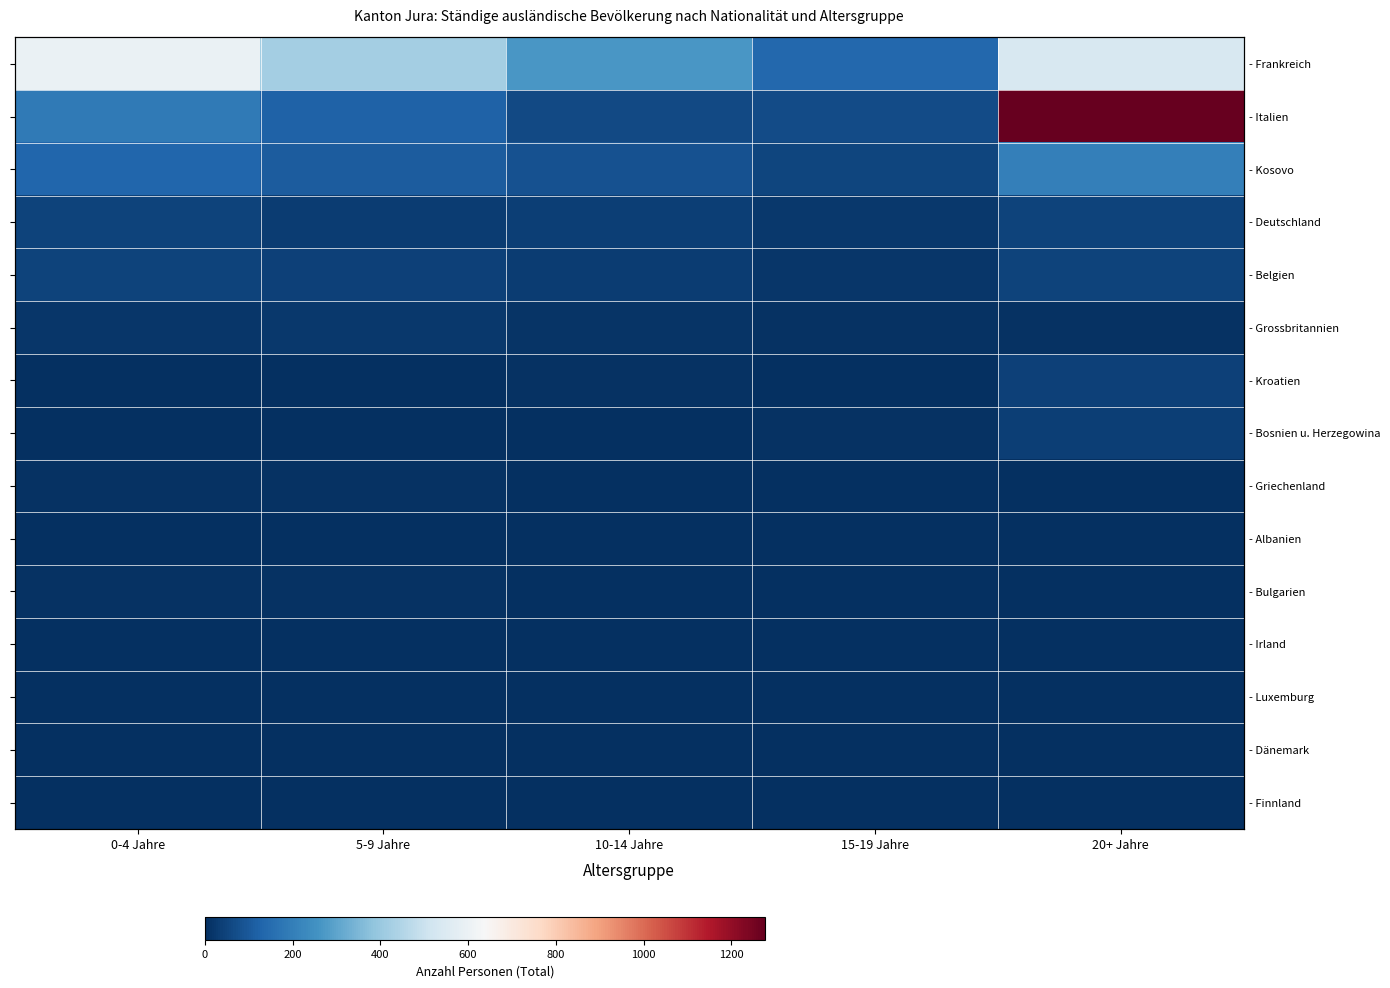

Which series changed the most between 0-4 Jahre and 5-9 Jahre?

- Frankreich